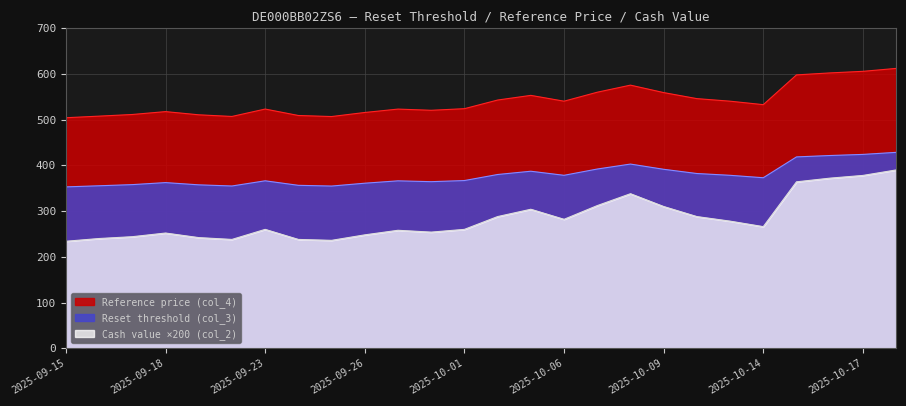

True or false: Reset threshold (col_3) and Cash value (col_2) intersect in this chart.

False